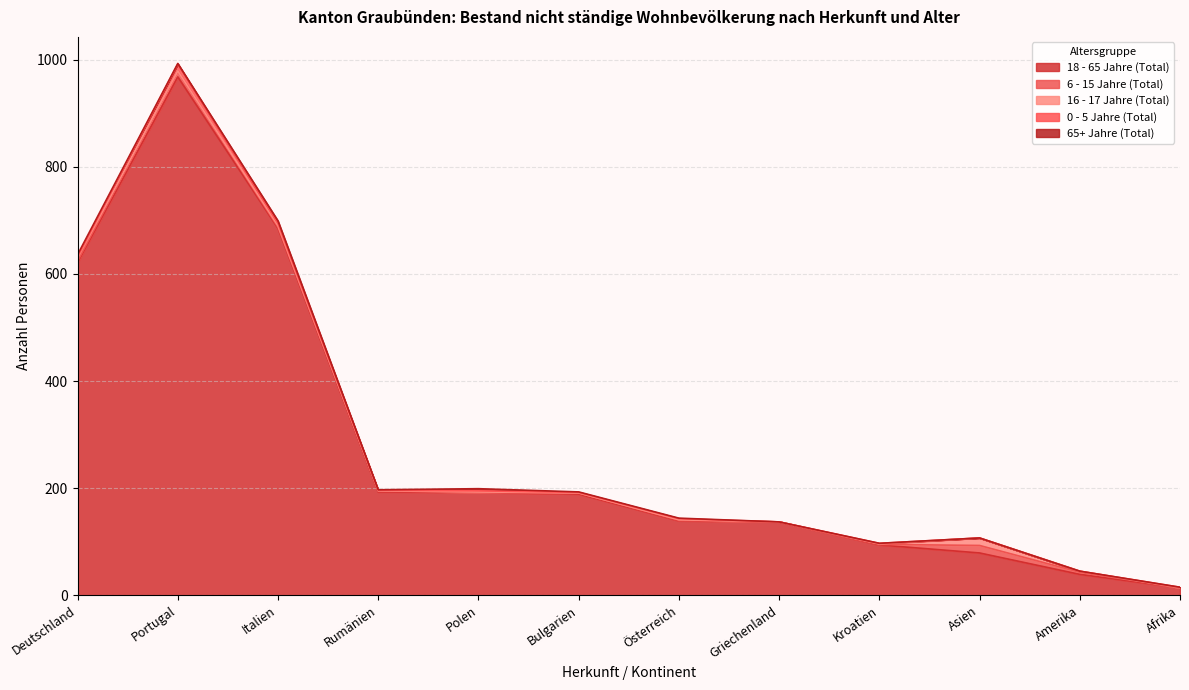

True or false: 16 - 17 Jahre (Total) has a value of 1 at Polen.

True